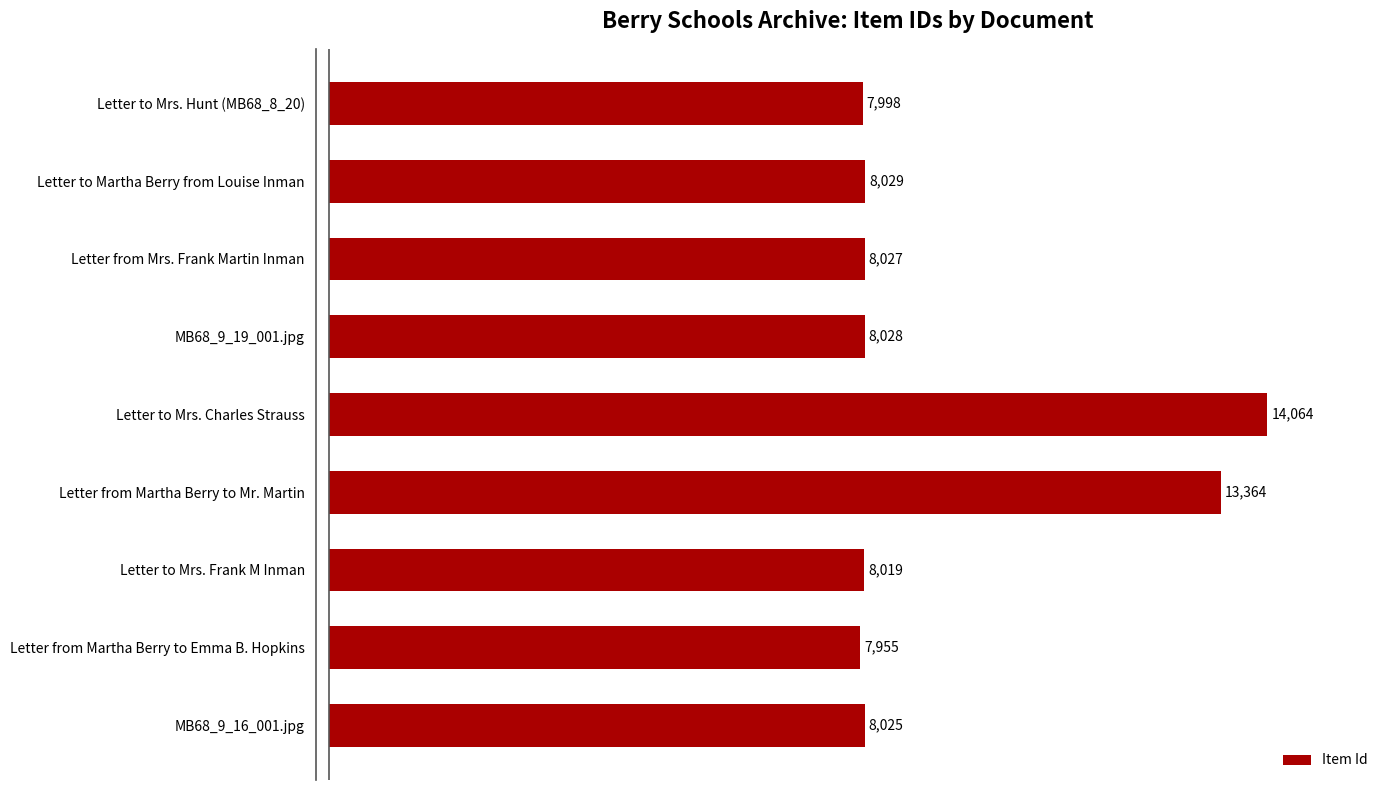

The chart shows a value of 11298 at Letter from Martha Berry to Emma B. Hopkins. True or false?

False